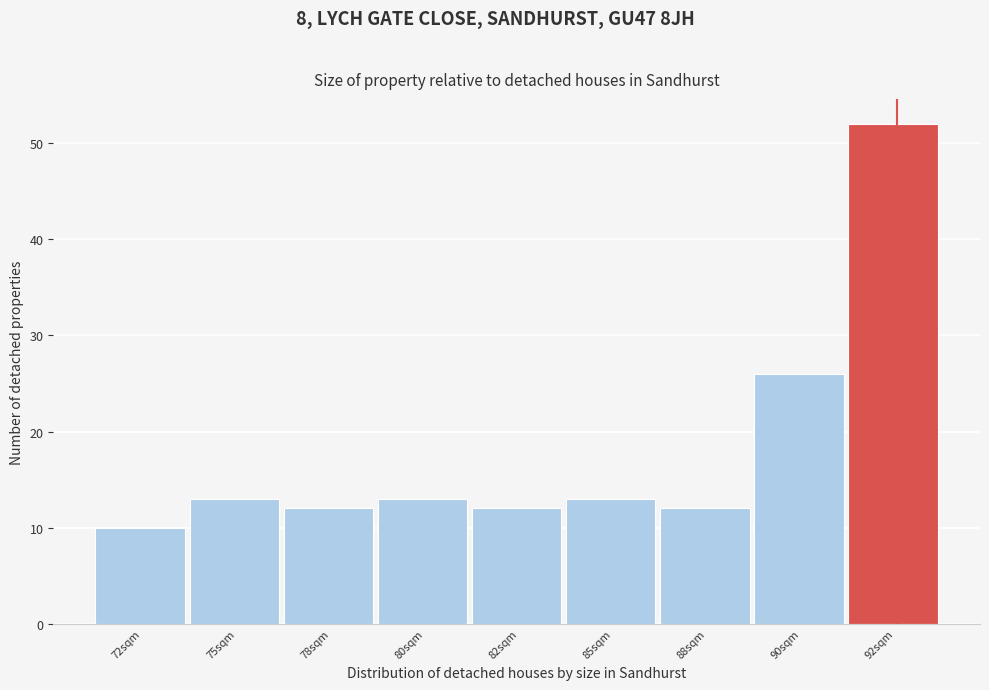

Reading left to right, what are all the values shown in this chart?

10	13	12	13	12	13	12	26	52